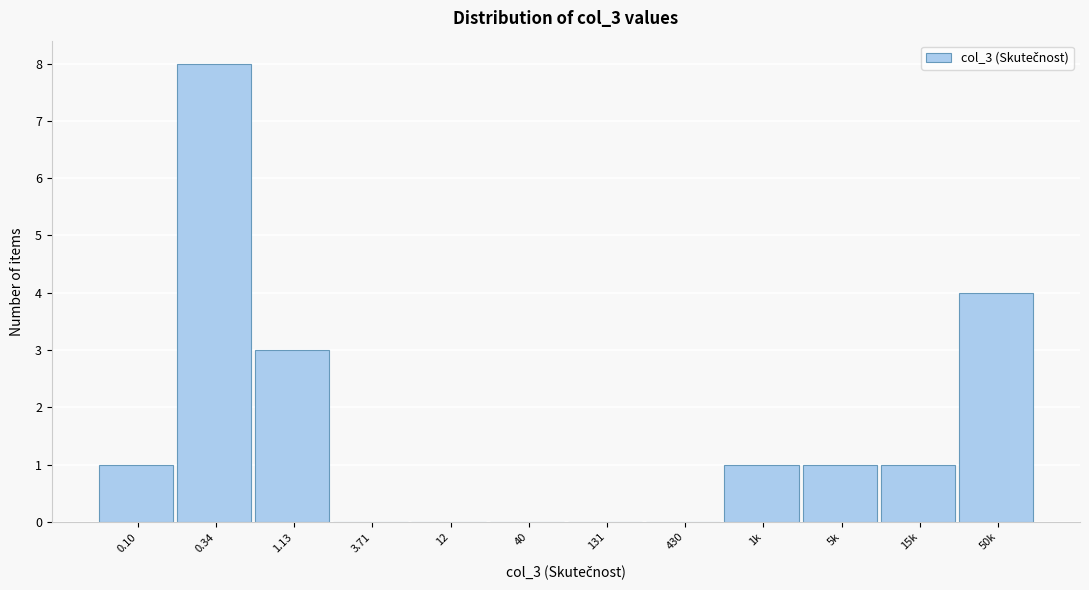

Reading right to left, extract all data points from this chart.

50k=4	15k=1	5k=1	1k=1	430=0	131=0	40=0	12=0	3.71=0	1.13=3	0.34=8	0.10=1